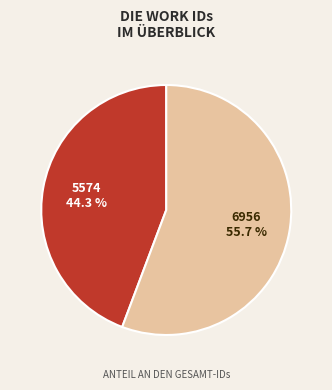

Which category accounts for the majority?

6956